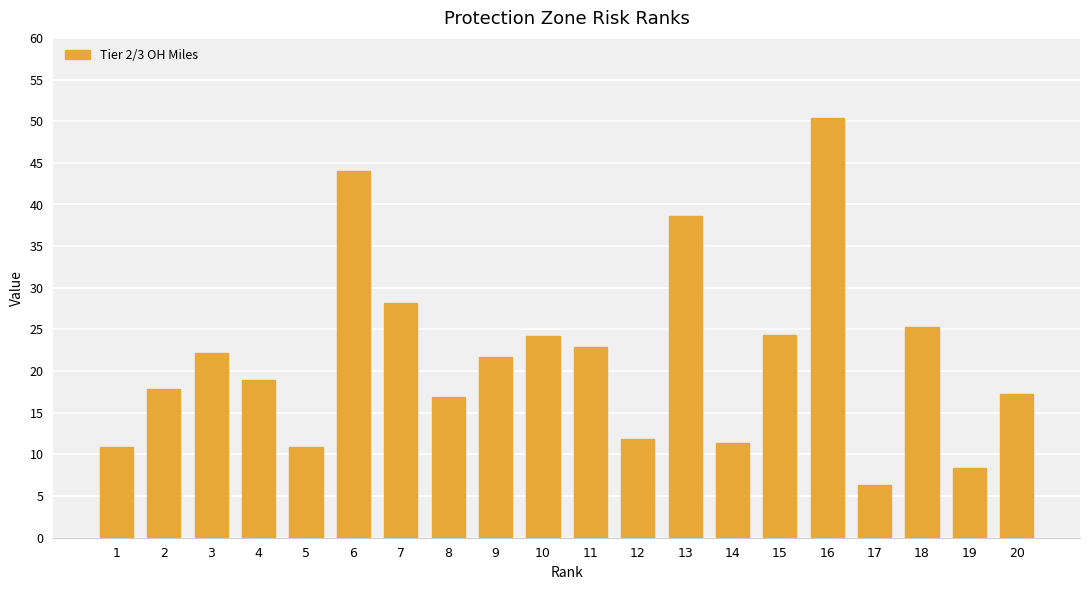

Which category has the lowest value across all series?

17